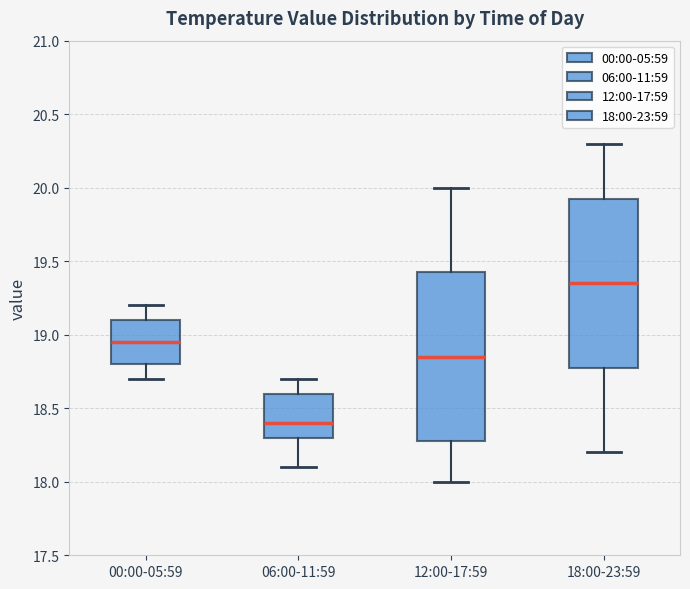

Reading left to right, transcribe this box plot: for each box, give where its median line is, the range the box spans, and where its two whiskers end, as read against the y-axis. The values are not printed on the chart, so give them approximately, as read against the axis.

00:00-05:59: median 18.95, box 18.80 to 19.10, whiskers 18.70 to 19.20
06:00-11:59: median 18.40, box 18.30 to 18.60, whiskers 18.10 to 18.70
12:00-17:59: median 18.85, box 18.30 to 19.45, whiskers 18.00 to 20.00
18:00-23:59: median 19.35, box 18.80 to 19.95, whiskers 18.20 to 20.30